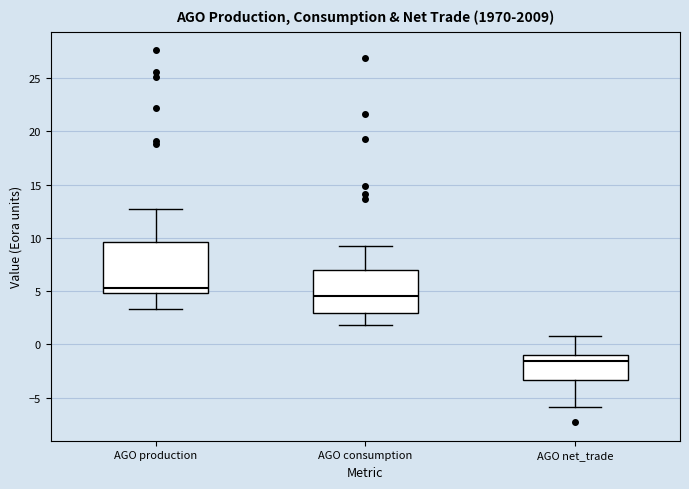

Which box is the tallest, from its lower edge to its upper edge?

AGO production